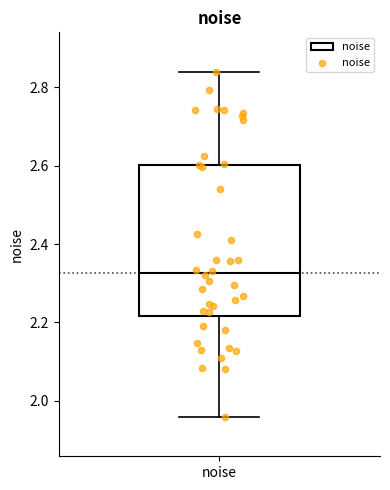

Read this box plot against the y-axis: the position of the median line, the range covered by the box, and the ends of both whiskers. The values are not printed on the chart, so give them approximately, as read against the axis.

median 2.32, box 2.22 to 2.60, whiskers 1.96 to 2.84